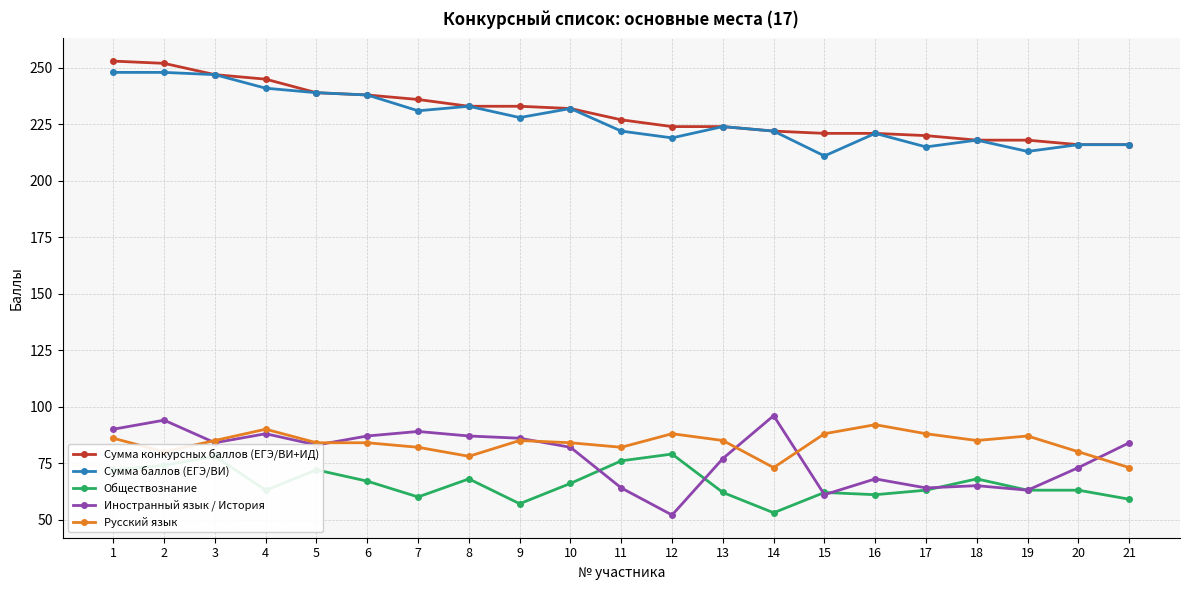

What value does the Сумма конкурсных баллов (ЕГЭ/ВИ+ИД) series have at 21?

216